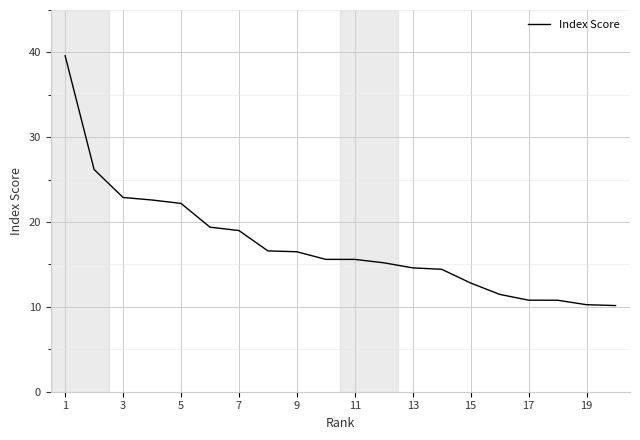

Count the number of data series in this chart.

1